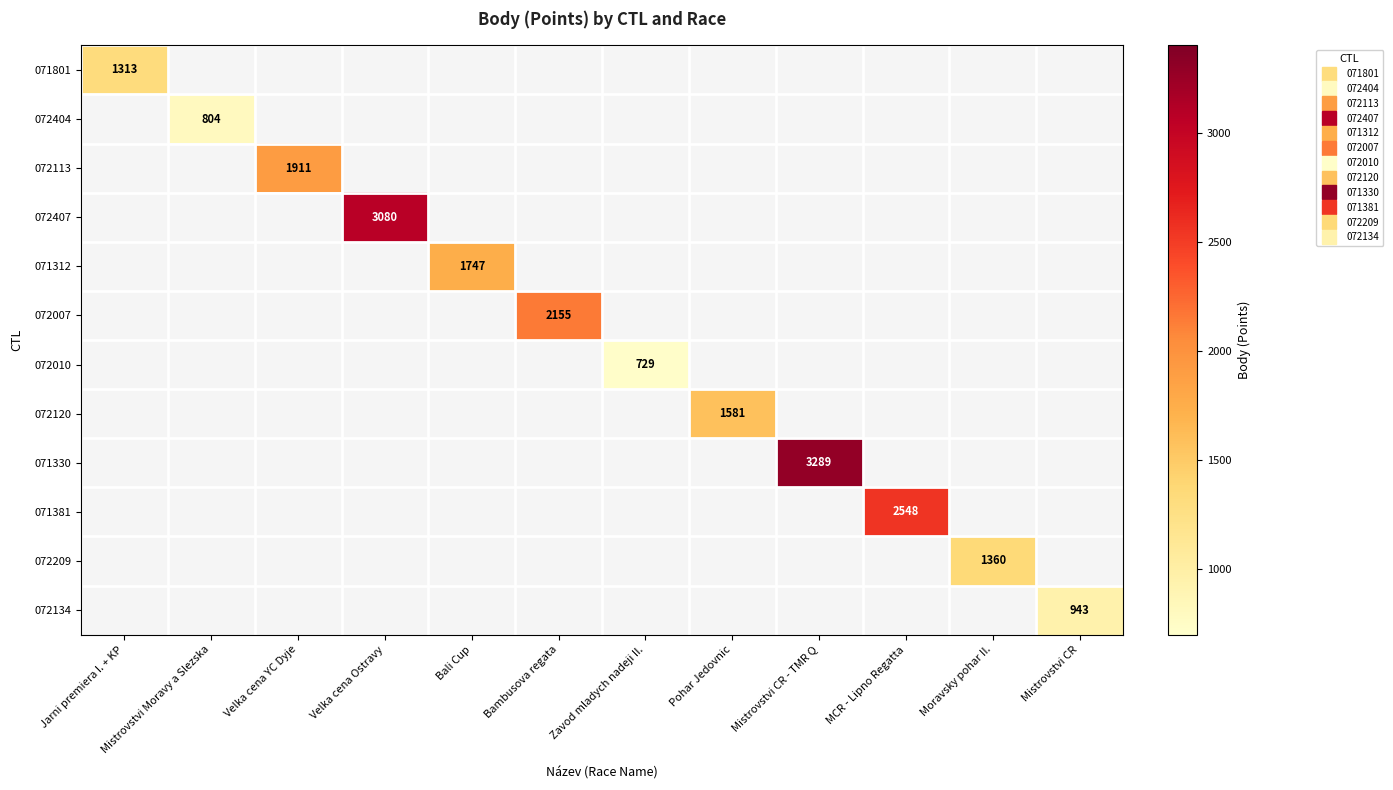

Count the number of categories in the chart.

12